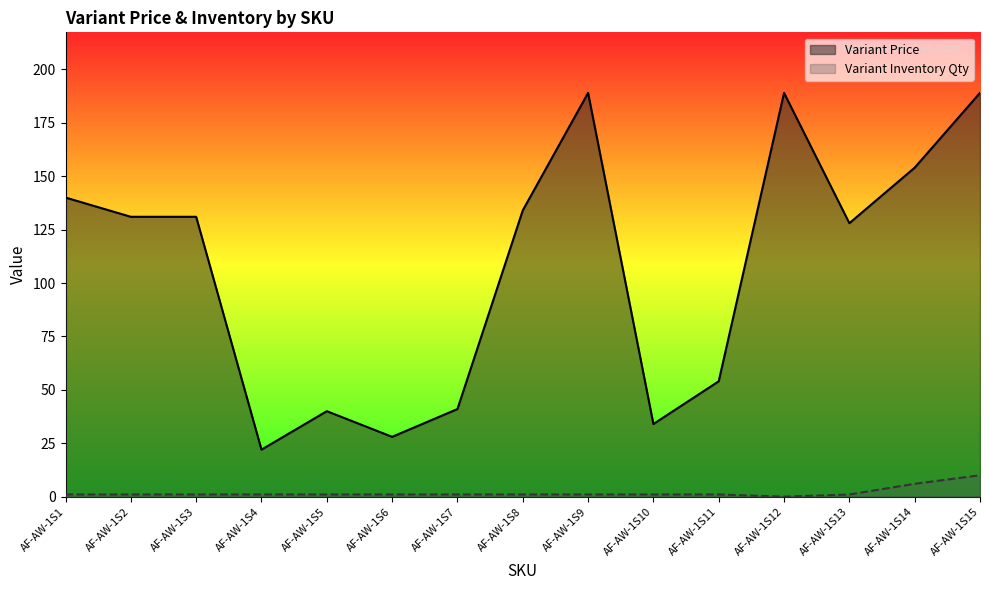

Does the chart display data point markers on the line(s)?

No